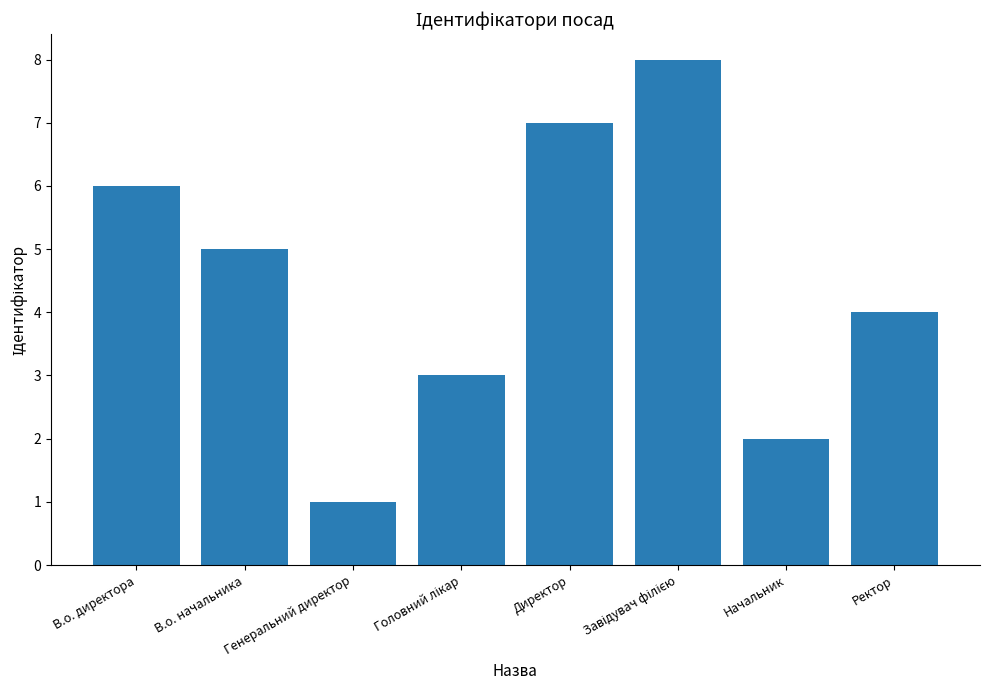

Reading right to left, transcribe all the data shown in this chart.

4	2	8	7	3	1	5	6